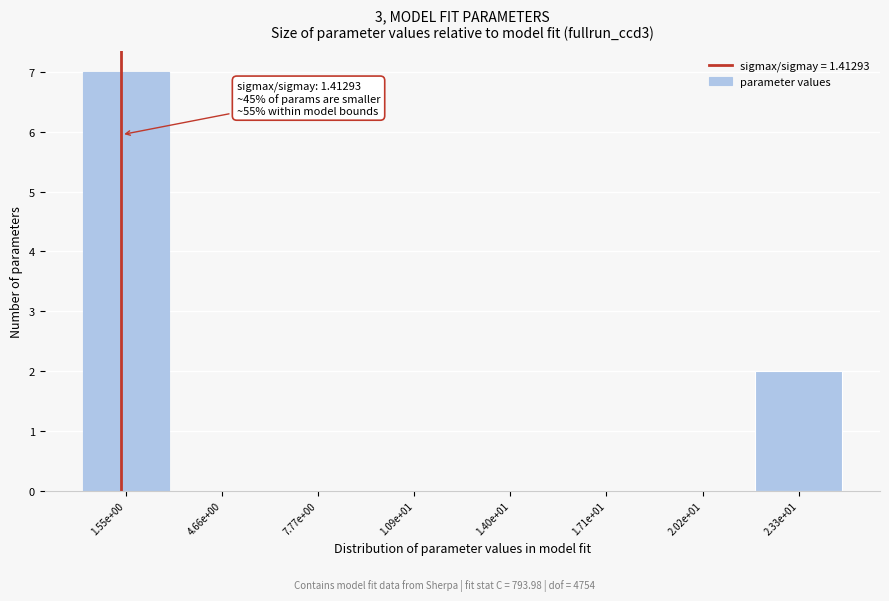

Reading left to right, list all the values displayed in this chart.

1.55e+00=7	4.66e+00=0	7.77e+00=0	1.09e+01=0	1.40e+01=0	1.71e+01=0	2.02e+01=0	2.33e+01=2